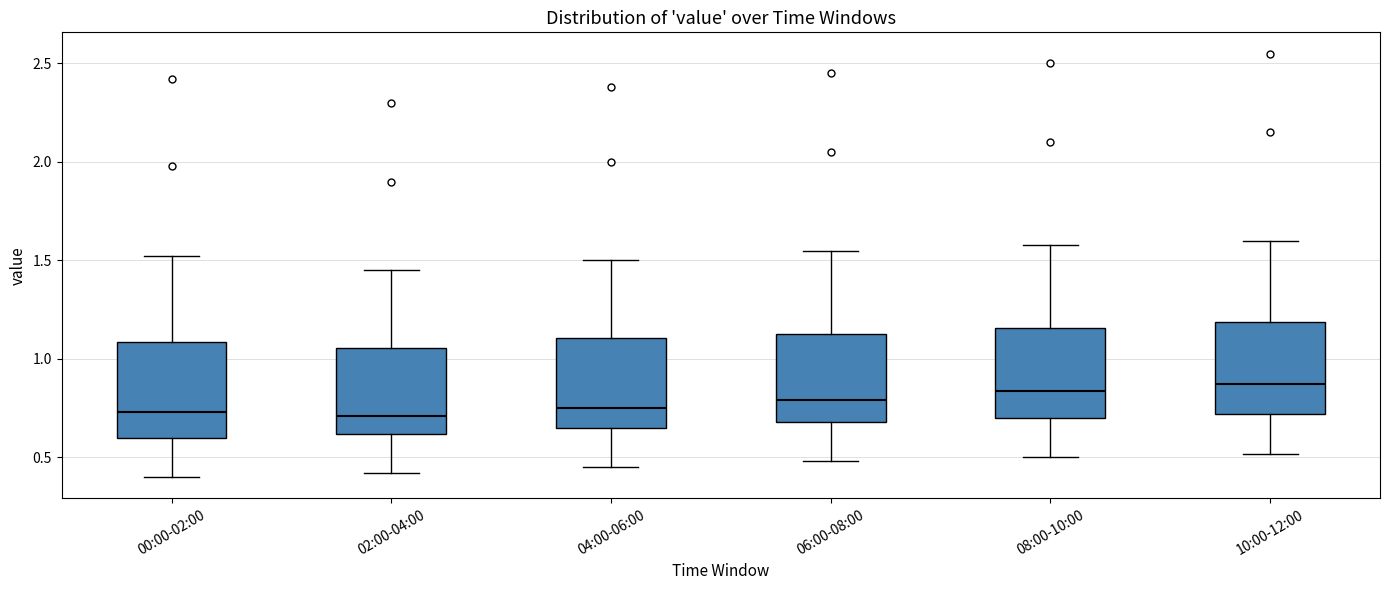

Where is the upper edge of the box for 08:00-10:00 on the y-axis? The values are not printed on the chart, so give them approximately, as read against the axis.

1.15